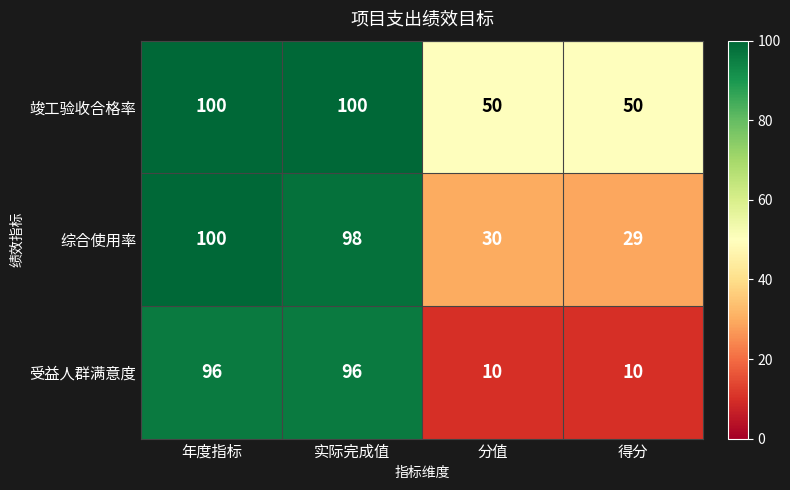

Rank the series at 实际完成值 from lowest to highest value.

受益人群满意度, 综合使用率, 竣工验收合格率